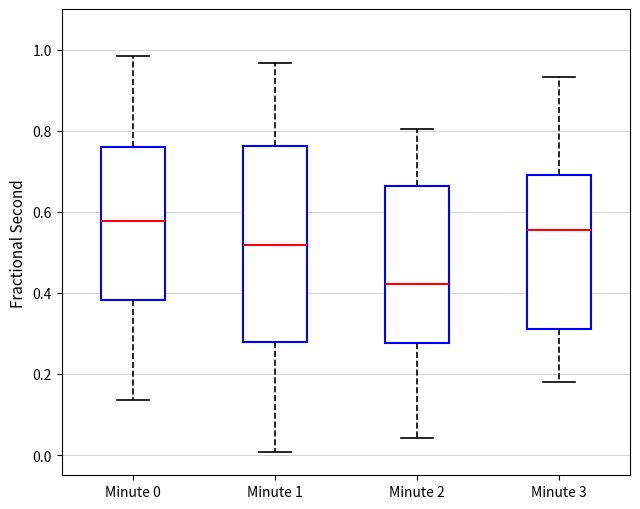

Comparing the boxes themselves (not the whiskers), which one is the tallest?

Minute 1